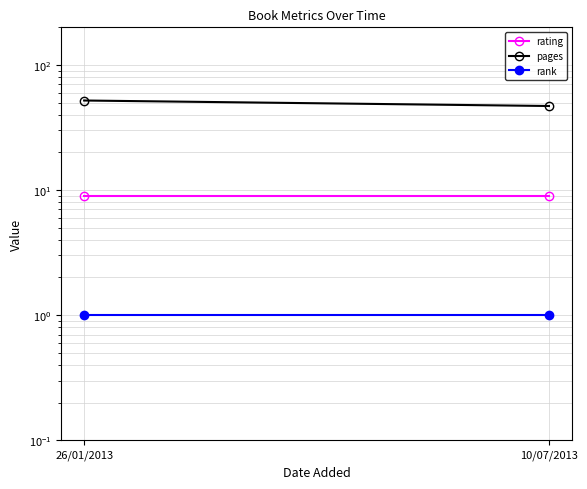

What is the difference between the pages values at 10/07/2013 and 26/01/2013?

5